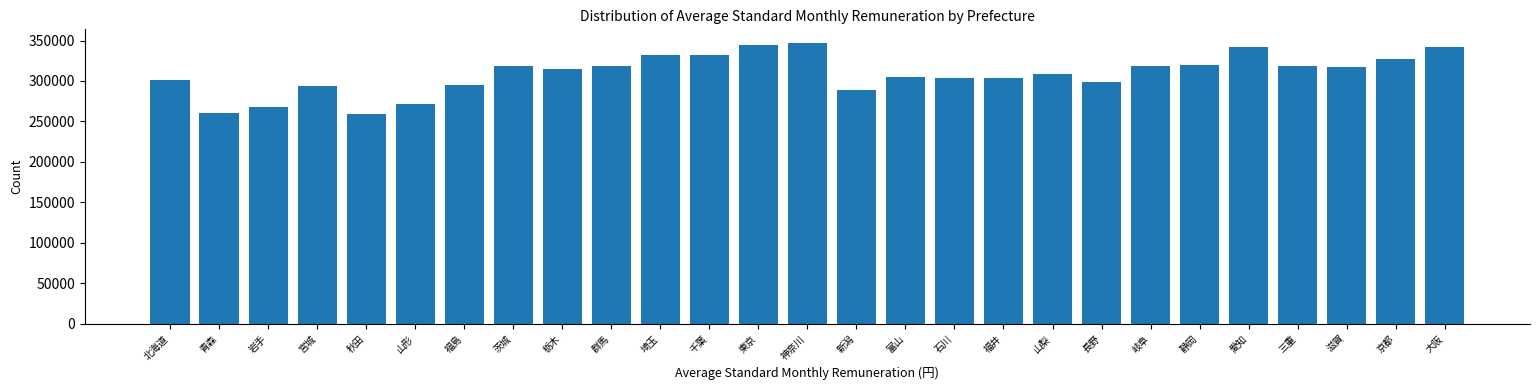

What is the change in value from 宮城 to 福井?

+10961